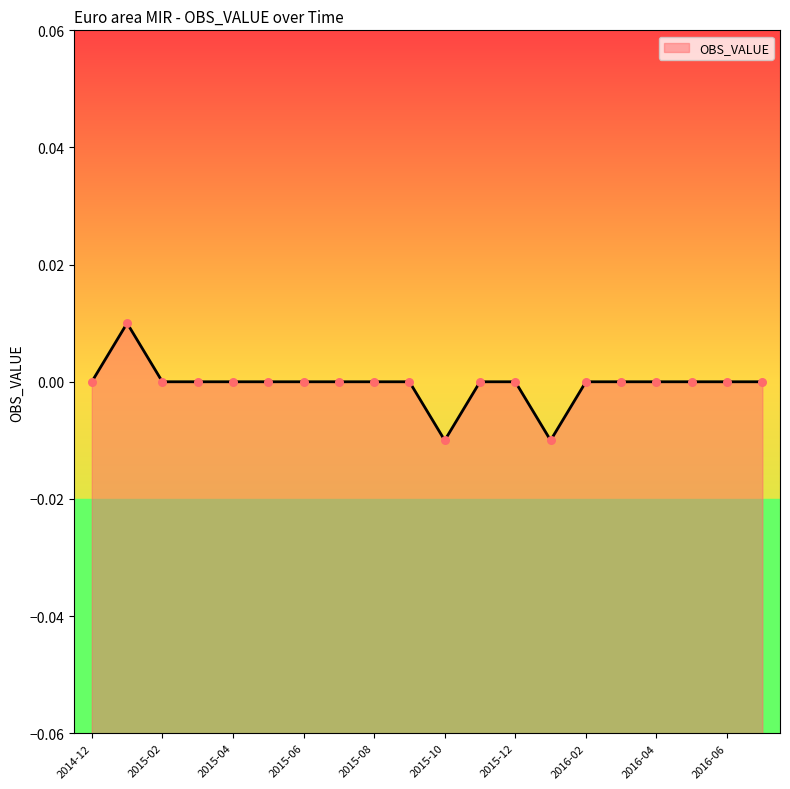

Between 2015-11 and 2015-09, which is larger?

2015-11